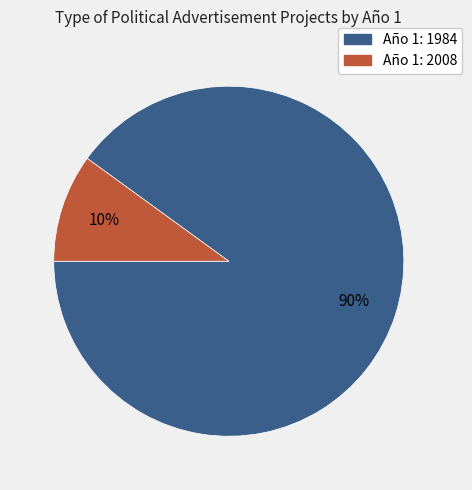

To the nearest percent, what is the average slice percentage?

50%